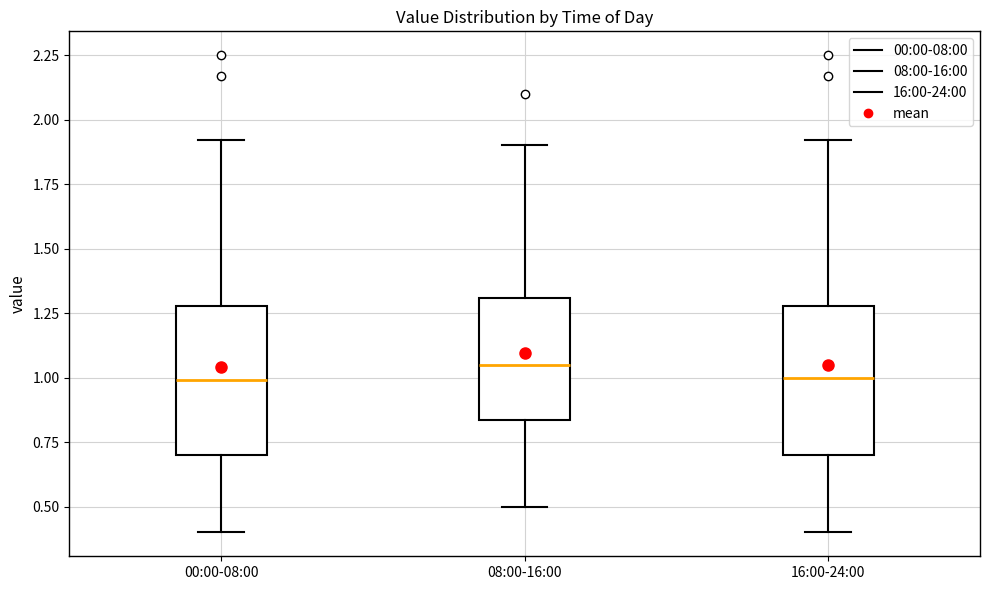

Reading left to right, read every box against the y-axis: the position of its median line, the range the box covers, and the ends of its whiskers. The values are not printed on the chart, so give them approximately, as read against the axis.

00:00-08:00: median 1.00, box 0.70 to 1.30, whiskers 0.40 to 1.90
08:00-16:00: median 1.05, box 0.85 to 1.30, whiskers 0.50 to 1.90
16:00-24:00: median 1.00, box 0.70 to 1.30, whiskers 0.40 to 1.90